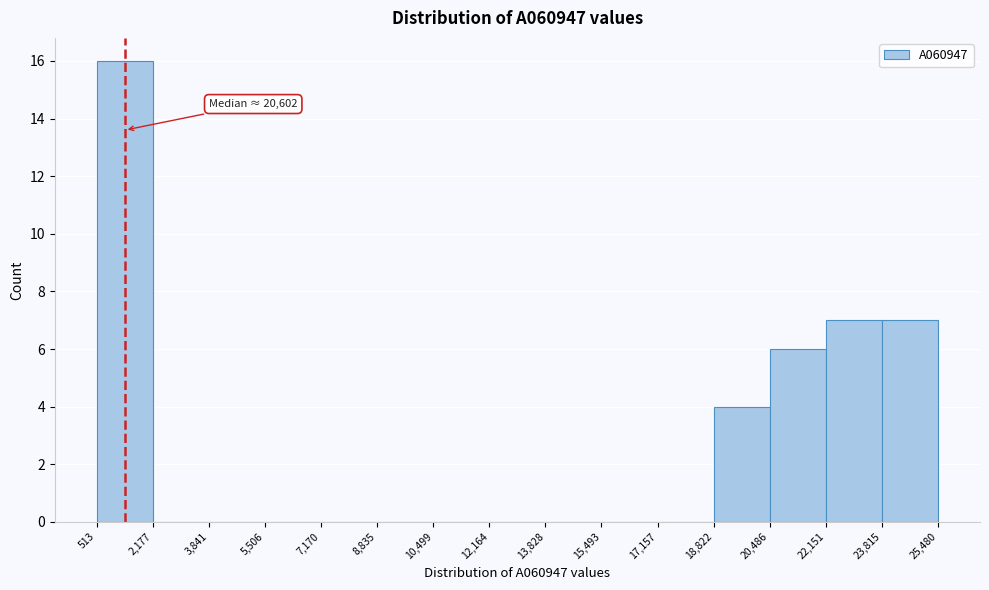

Over which range of the x-axis is the bar tallest?

513 to 2,177